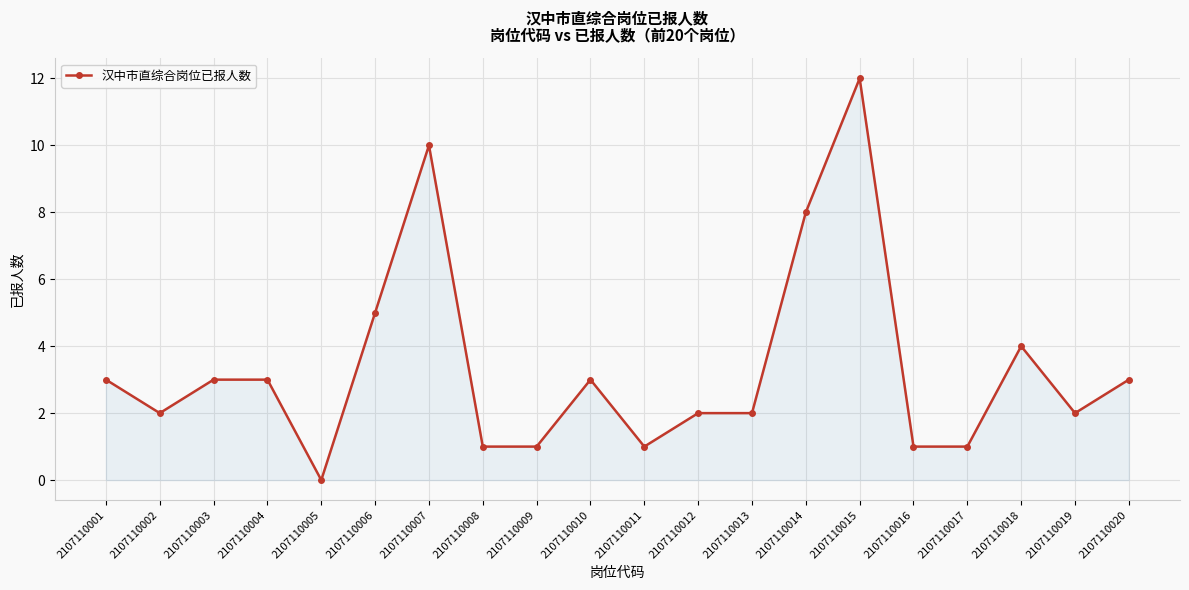

At which label is the value closest to 6?

2107110006